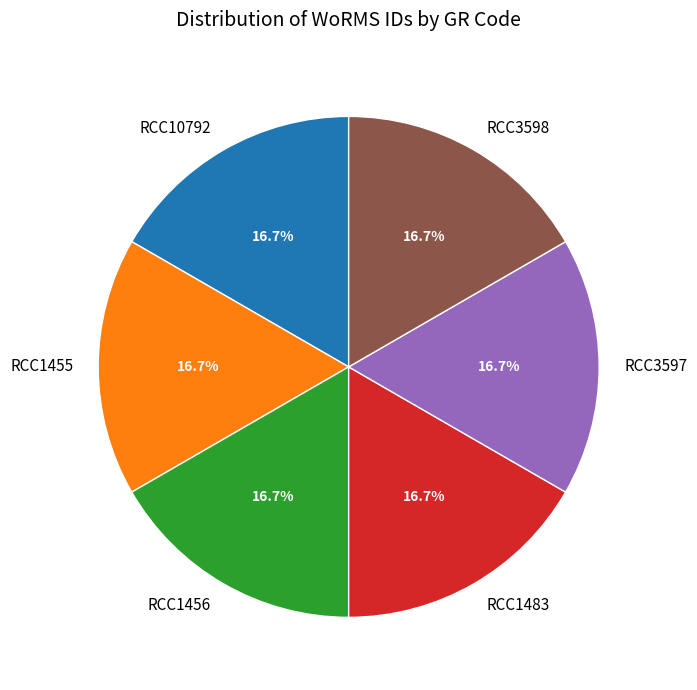

Count the number of slices in the pie.

6